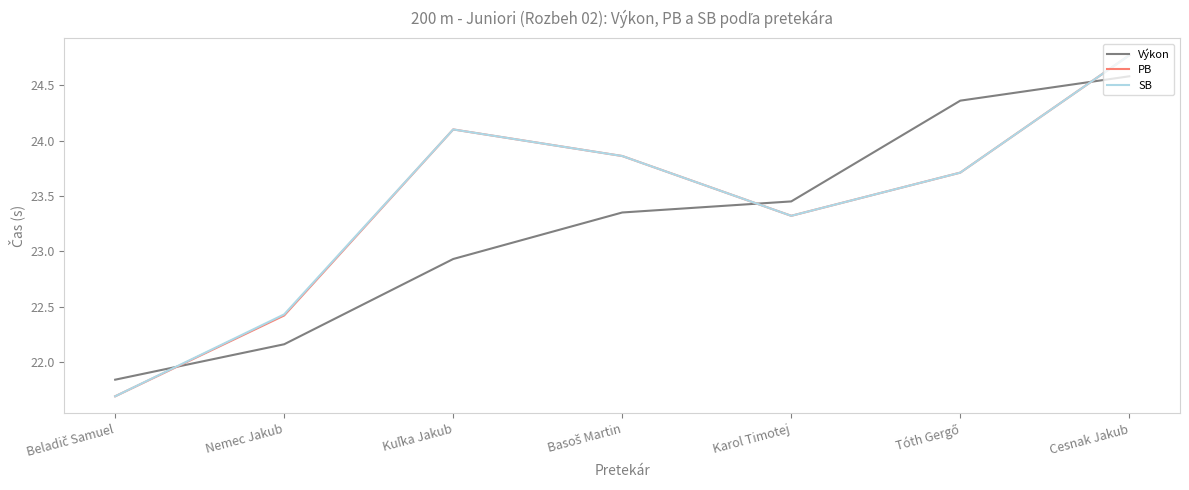

What is the total value across all series at Cesnak Jakub?

74.1